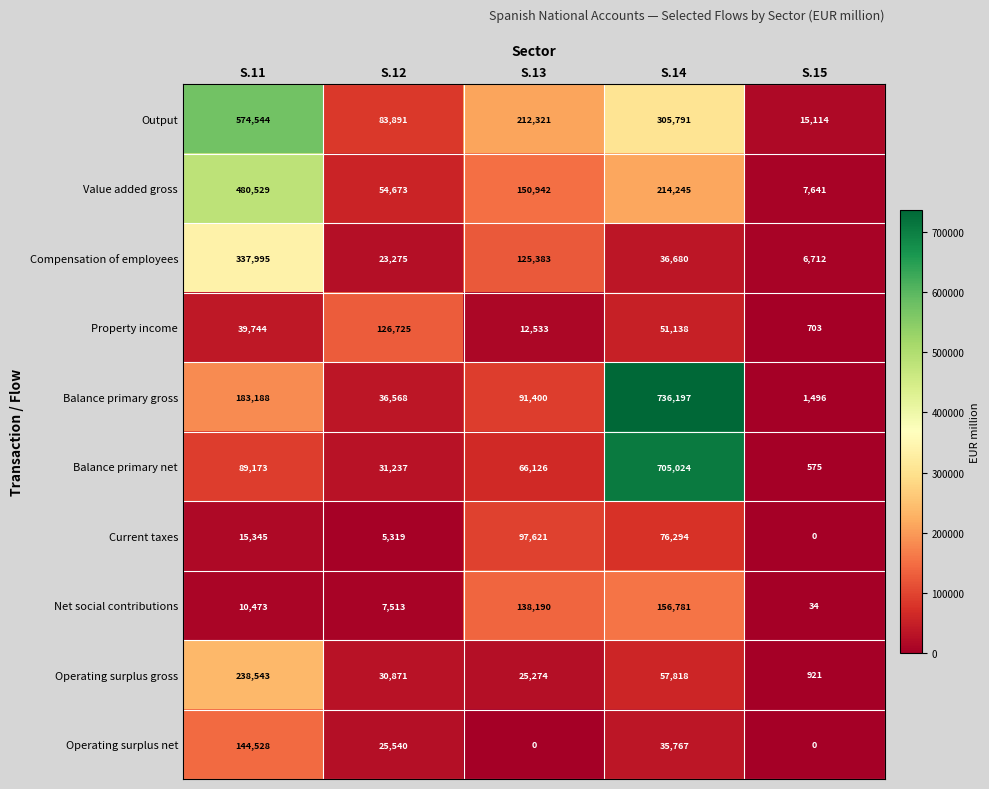

What is the difference between the maximum and minimum values in the Net social contributions series?

156747